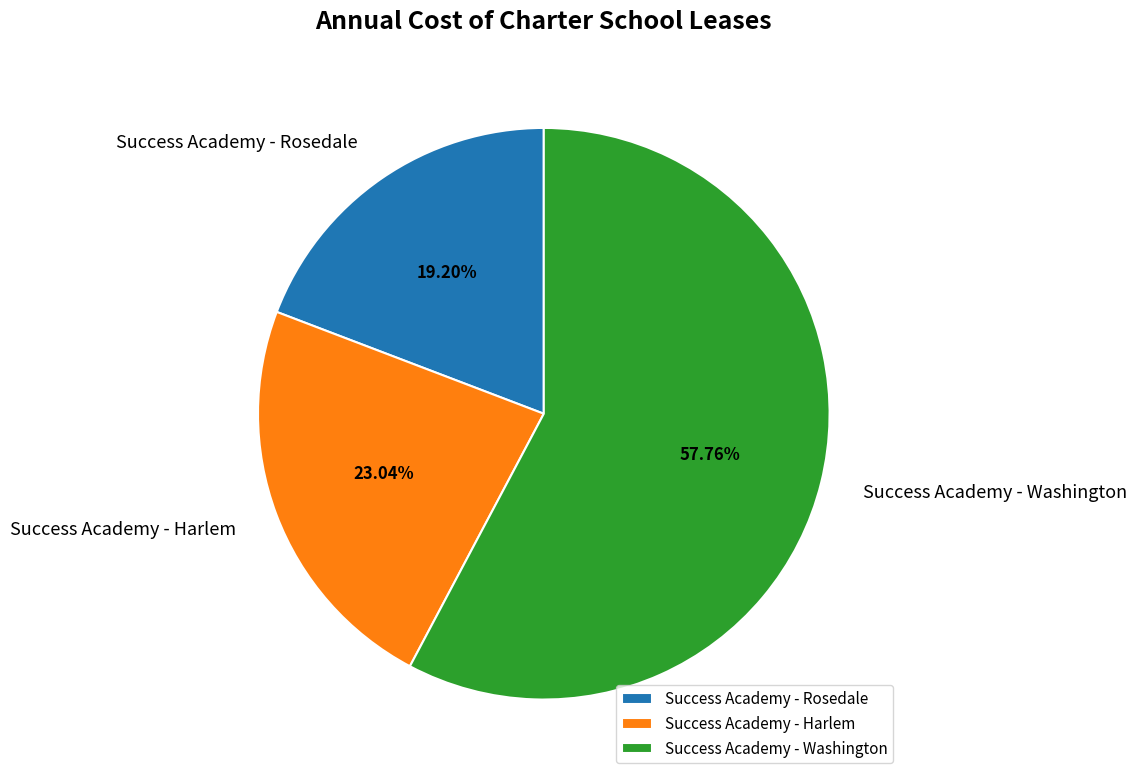

What percentage is the Success Academy - Harlem slice, to the nearest percent?

23%